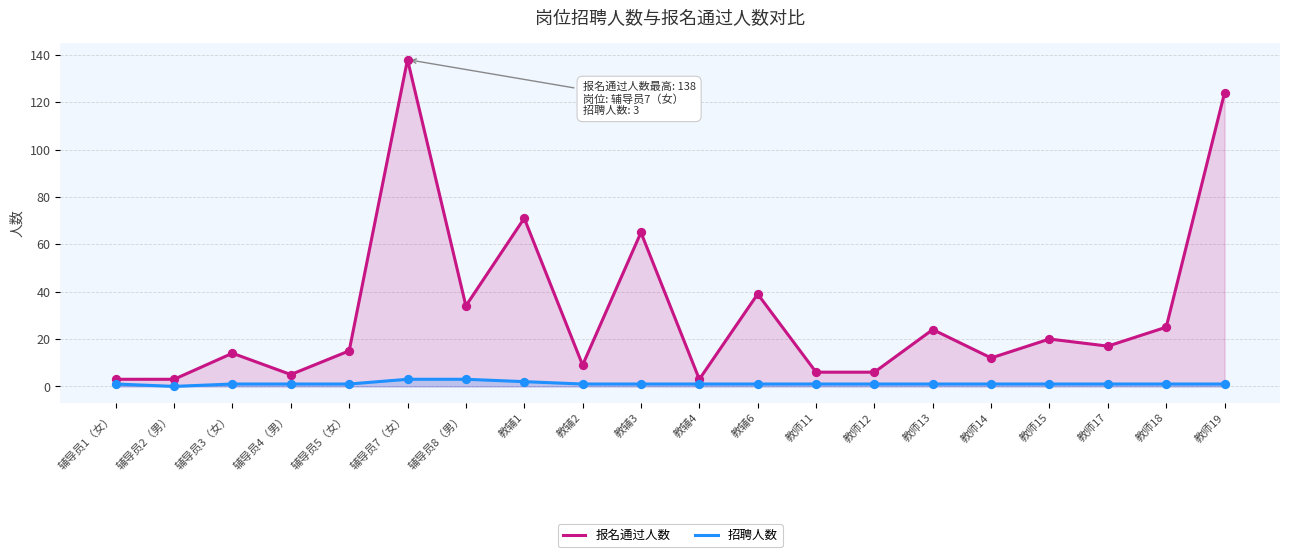

Is the value of 招聘人数 at 教师19 greater than the value of 报名通过人数 at 教师12?

No